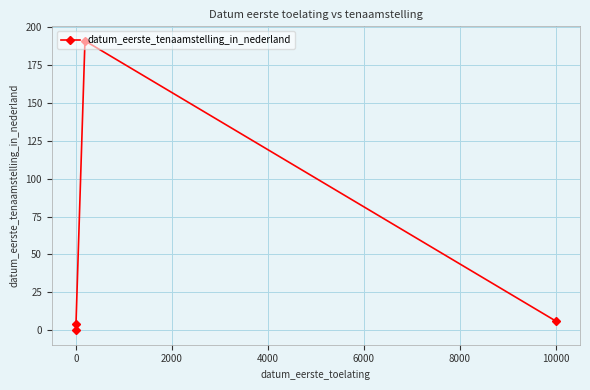

How many values are above zero?

3